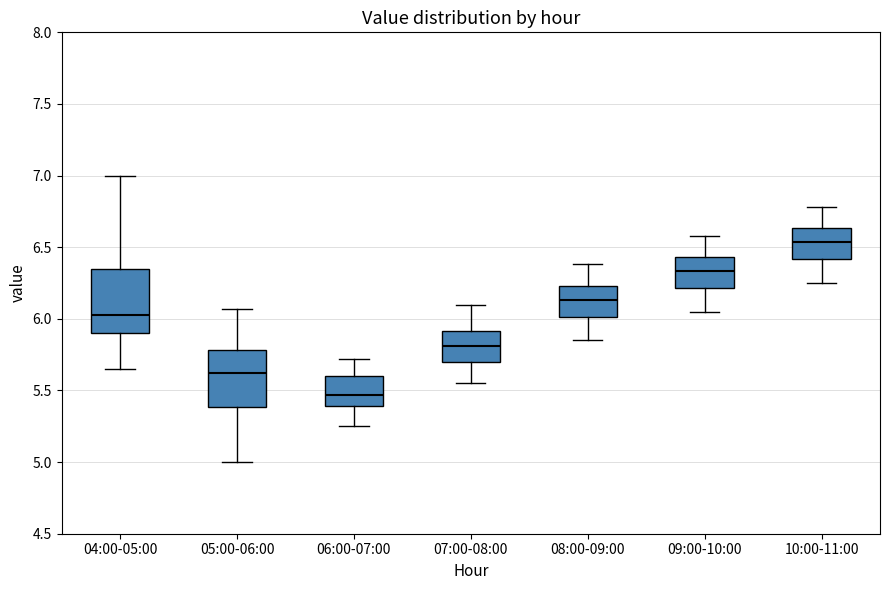

Which box has the lowest median line?

06:00-07:00